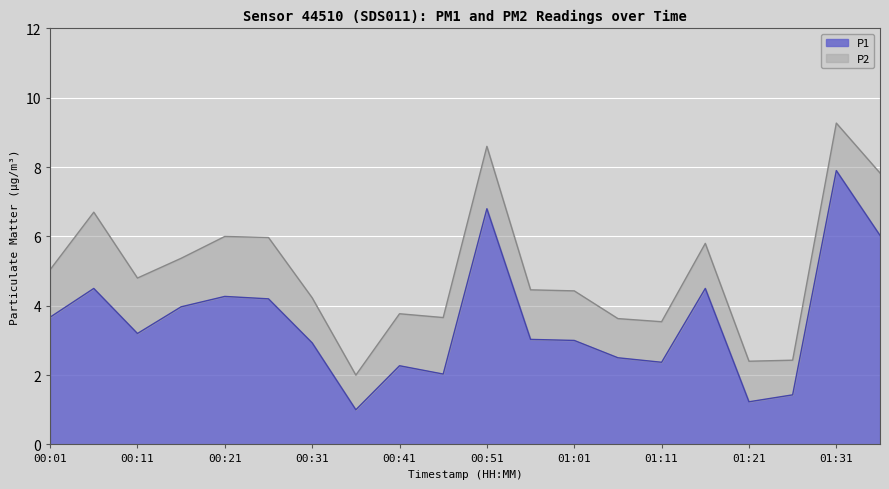

Reading right to left, what are all the values shown in this chart?

01:36=6.0	01:31=7.9	01:26=1.4	01:21=1.2	01:16=4.5	01:11=2.4	01:06=2.5	01:01=3.0	00:56=3.0	00:51=6.8	00:46=2.0	00:41=2.3	00:36=1.0	00:31=2.9	00:26=4.2	00:21=4.3	00:16=4.0	00:11=3.2	00:06=4.5	00:01=3.7